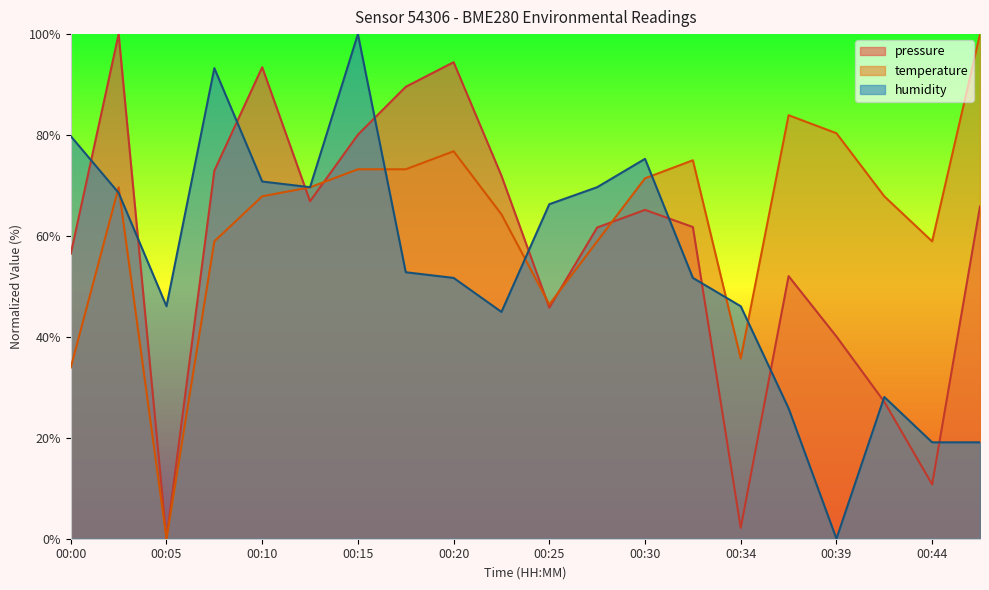

Rank the series by their average value, from highest to lowest.

temperature, pressure, humidity